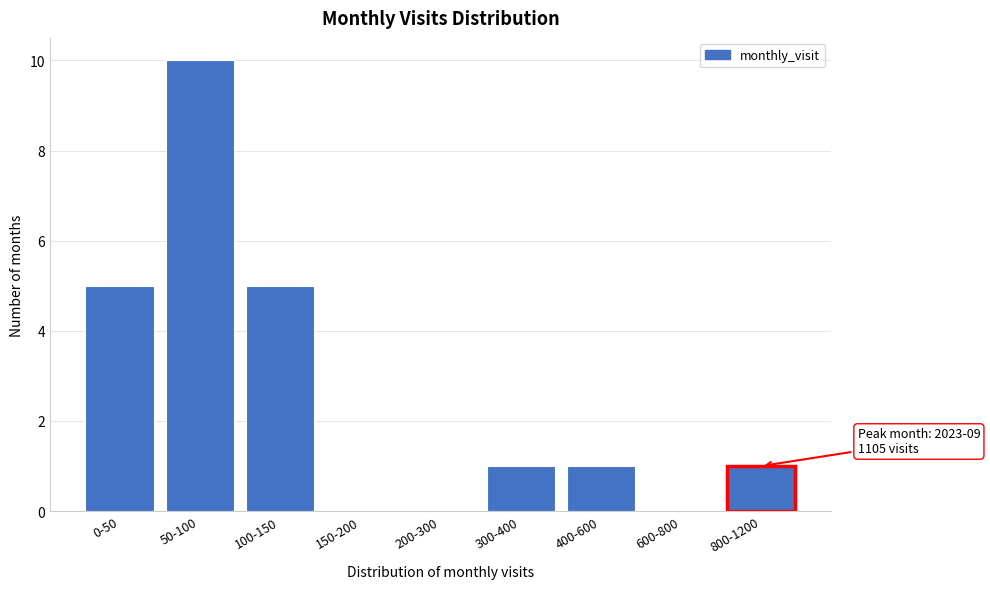

Reading right to left, what are all the values shown in this chart?

800-1200=1	600-800=0	400-600=1	300-400=1	200-300=0	150-200=0	100-150=5	50-100=10	0-50=5